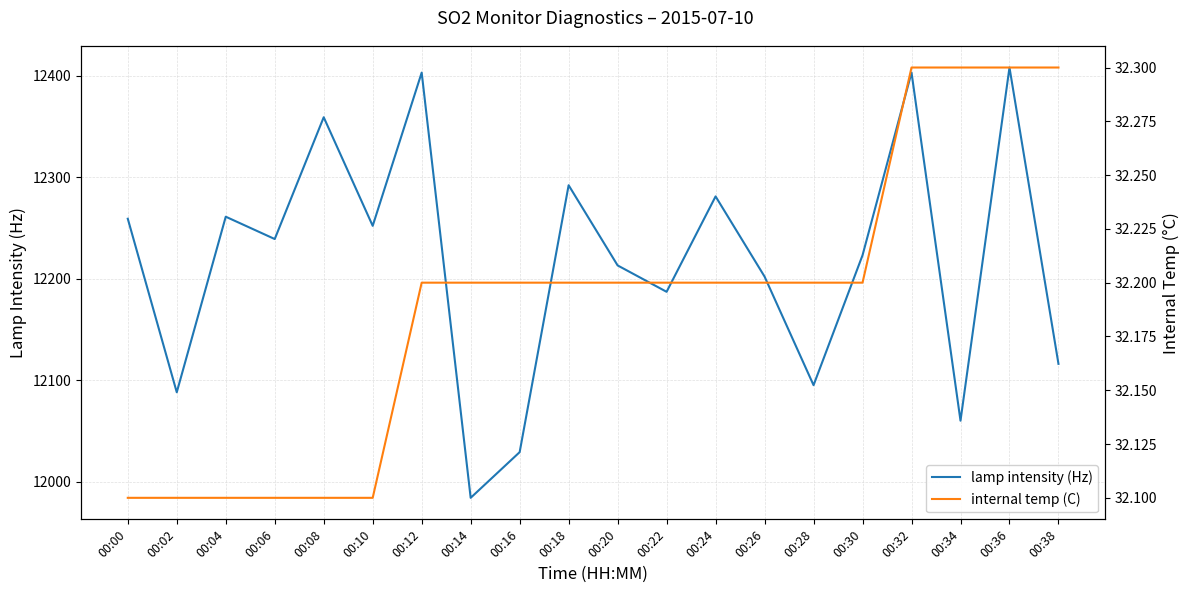

How many values in the lamp intensity (Hz) series are below 12239?

10